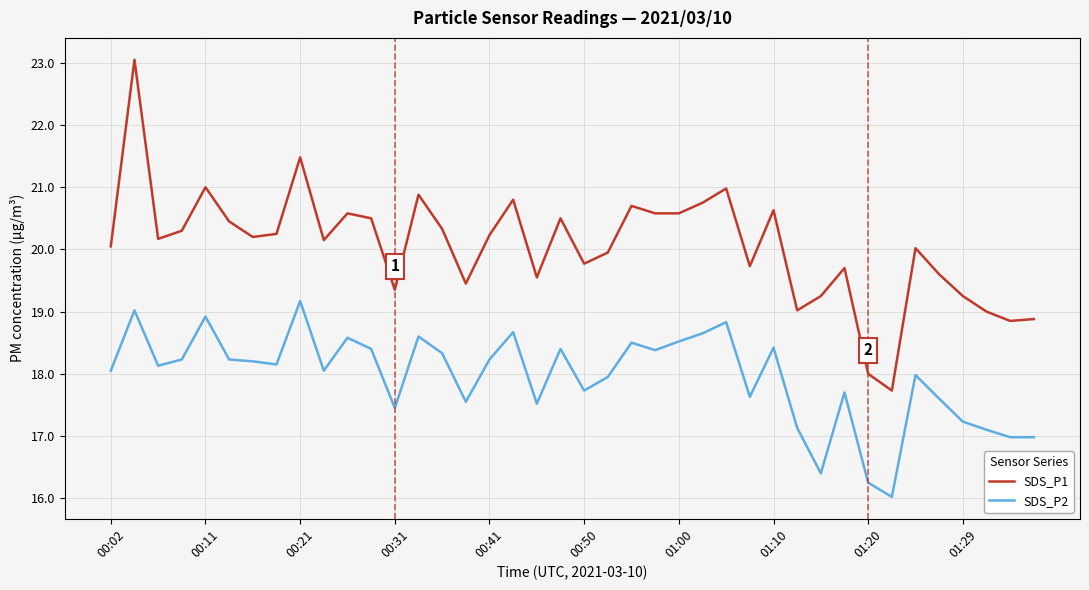

What is the highest value of the SDS_P1 series?

23.1